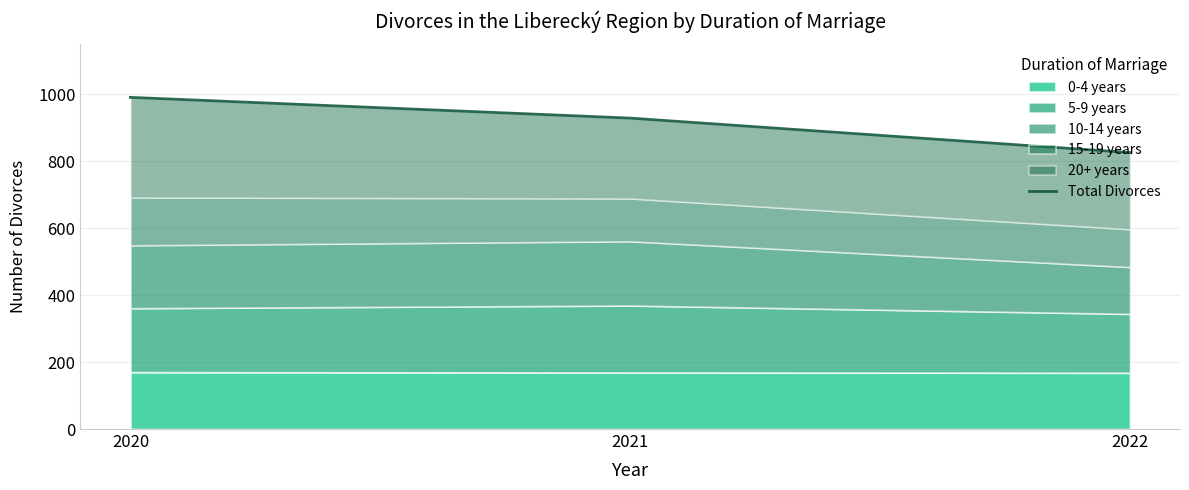

What is the value of the 3rd point from the left?

826